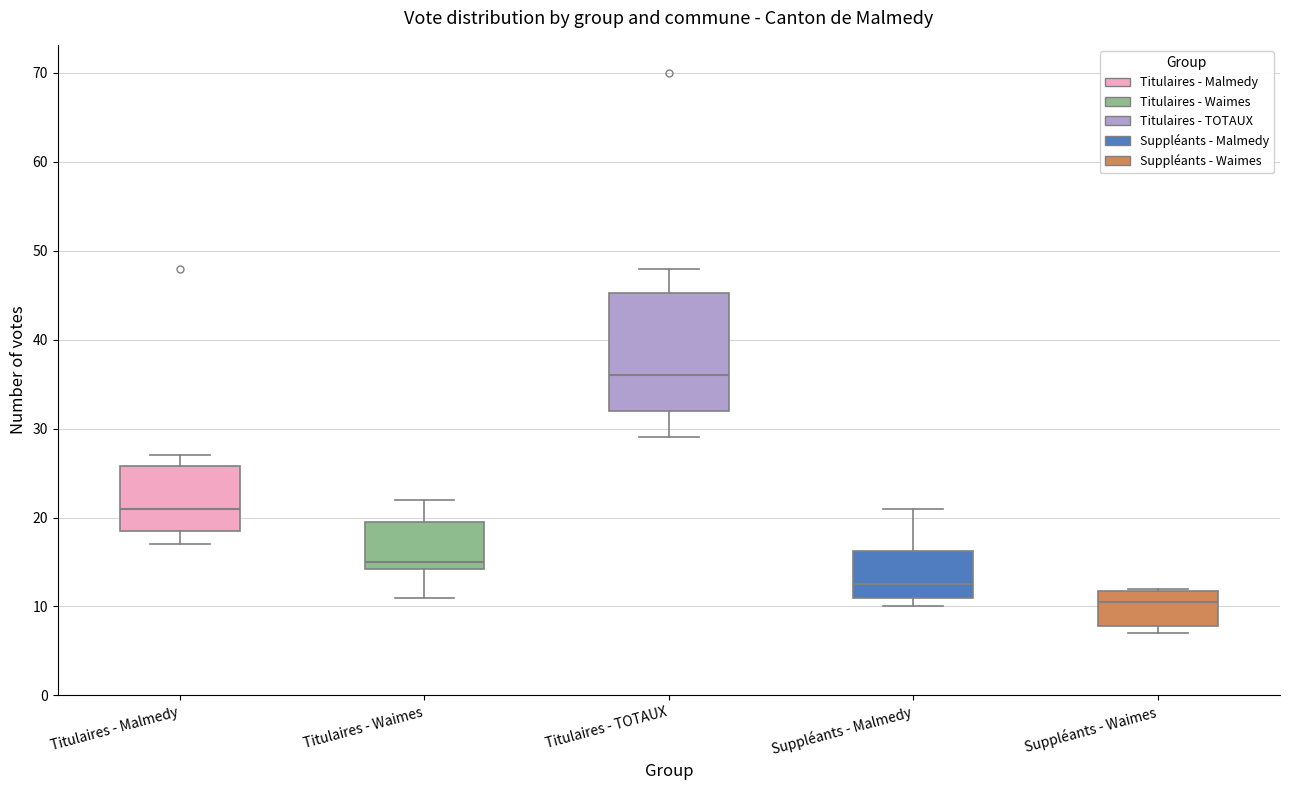

Which box is the tallest, from its lower edge to its upper edge?

Titulaires - TOTAUX